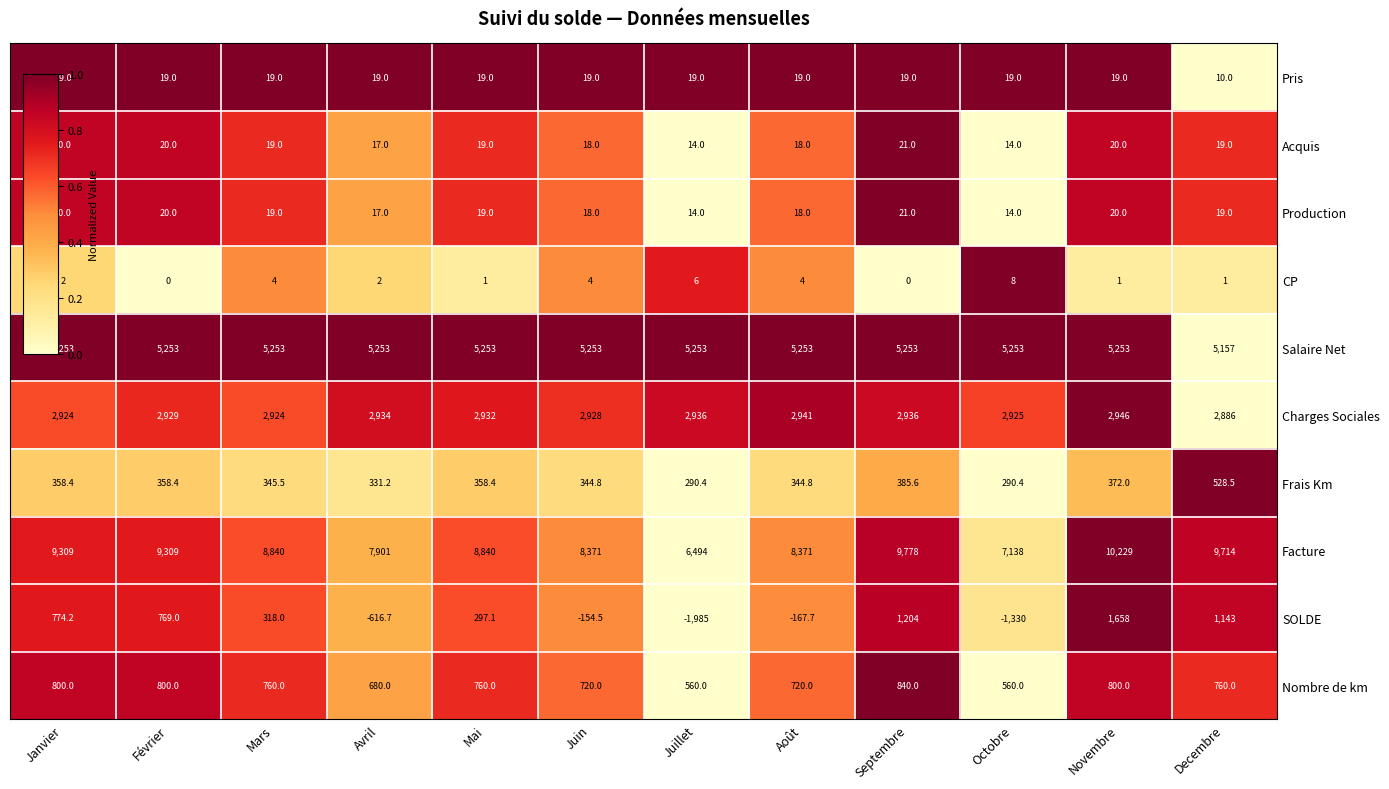

What is the total value across all series at Juillet?

13601.4